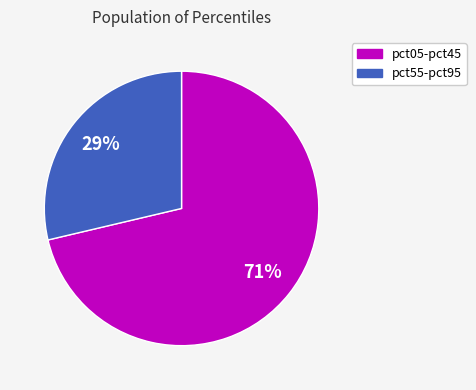

Is there a majority slice in this chart?

Yes